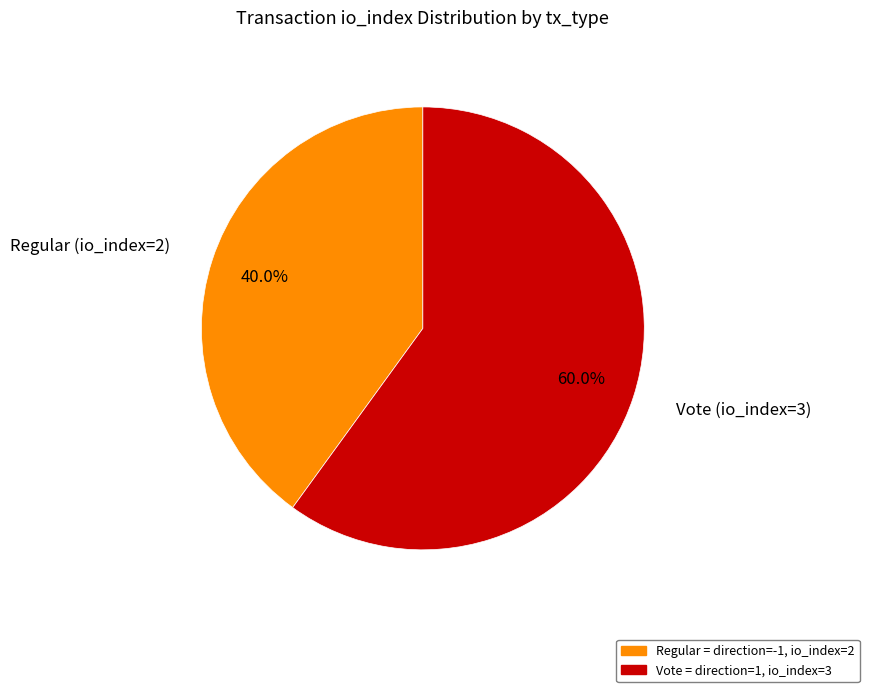

Does any single category account for the majority?

Yes